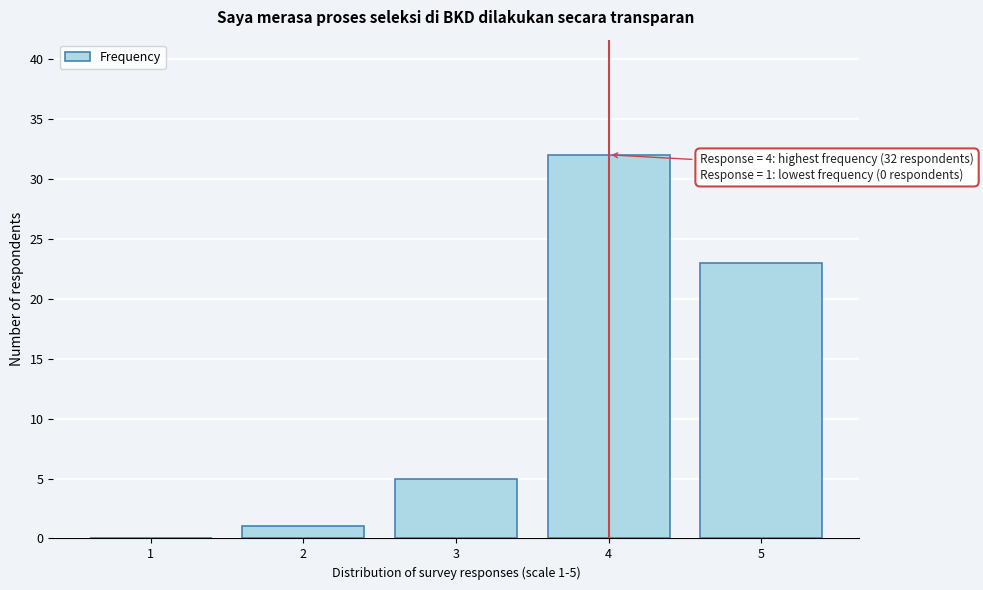

Reading left to right, extract all data points from this chart.

1=0	2=1	3=5	4=32	5=23